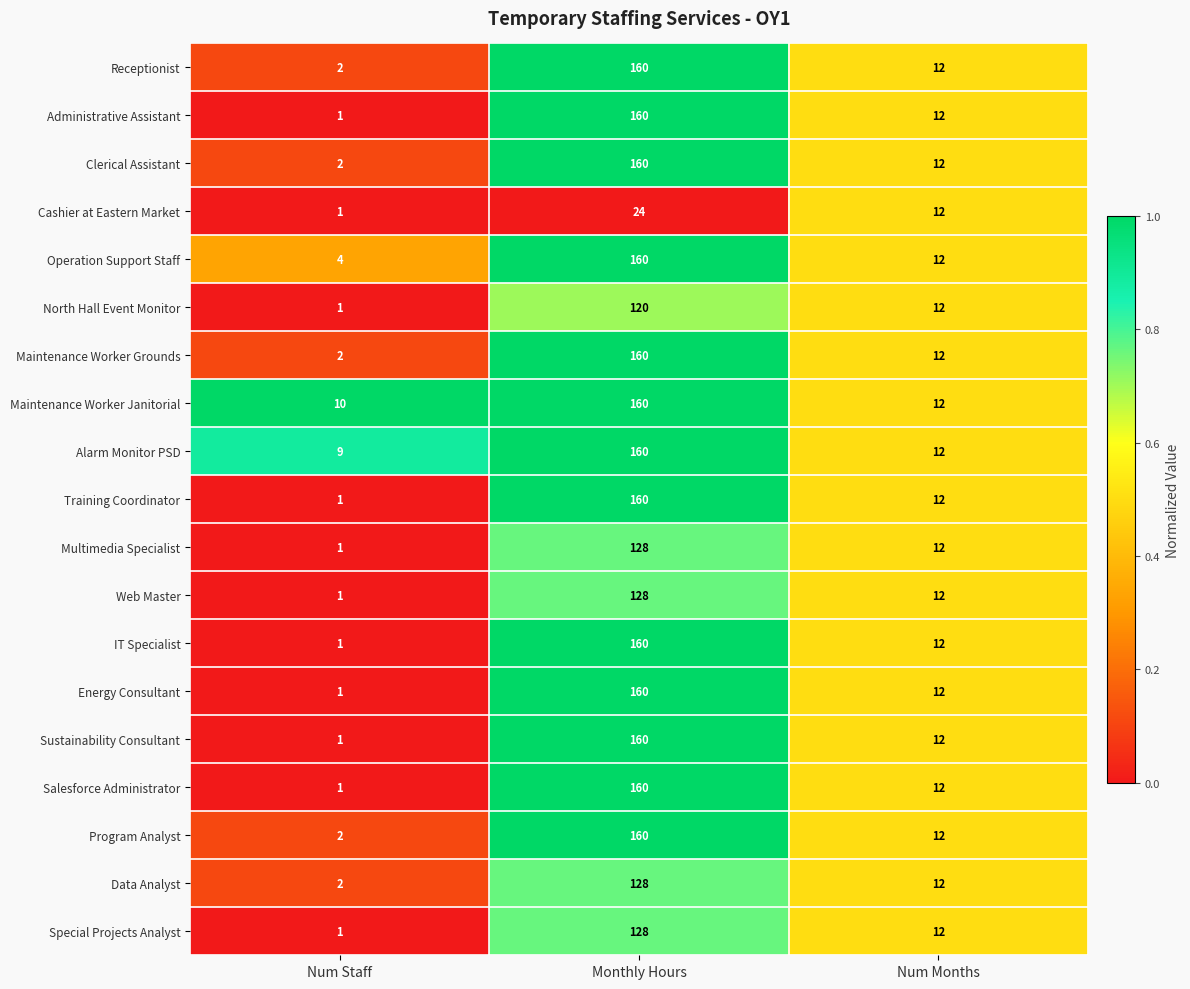

Which series has the largest total across all categories?

Maintenance Worker Janitorial